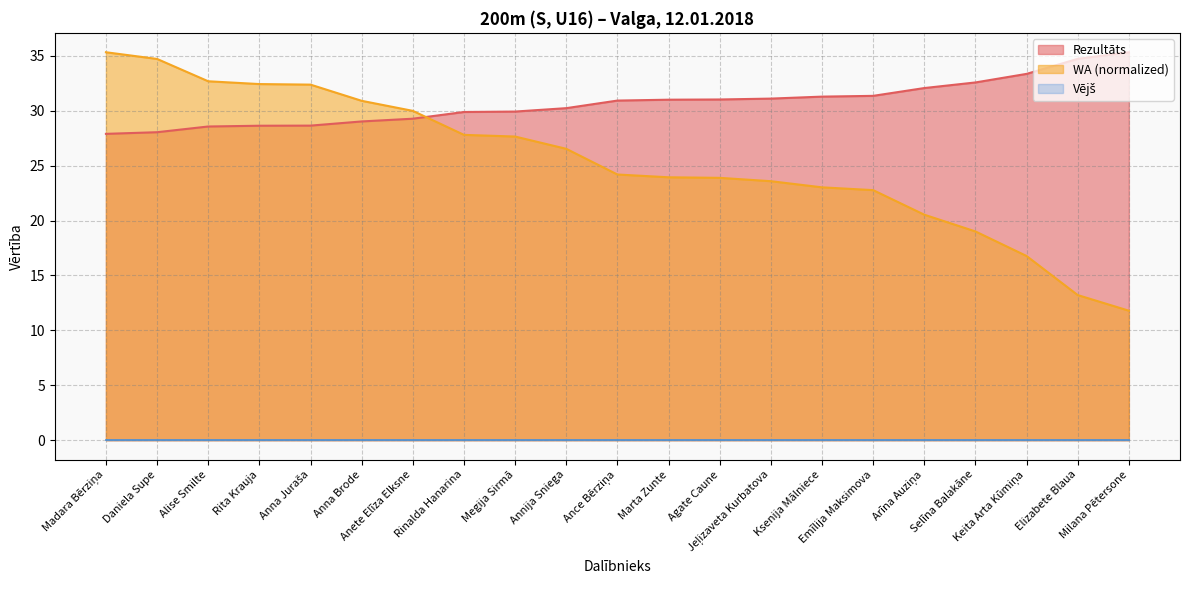

True or false: WA and Rezultāts intersect in this chart.

True